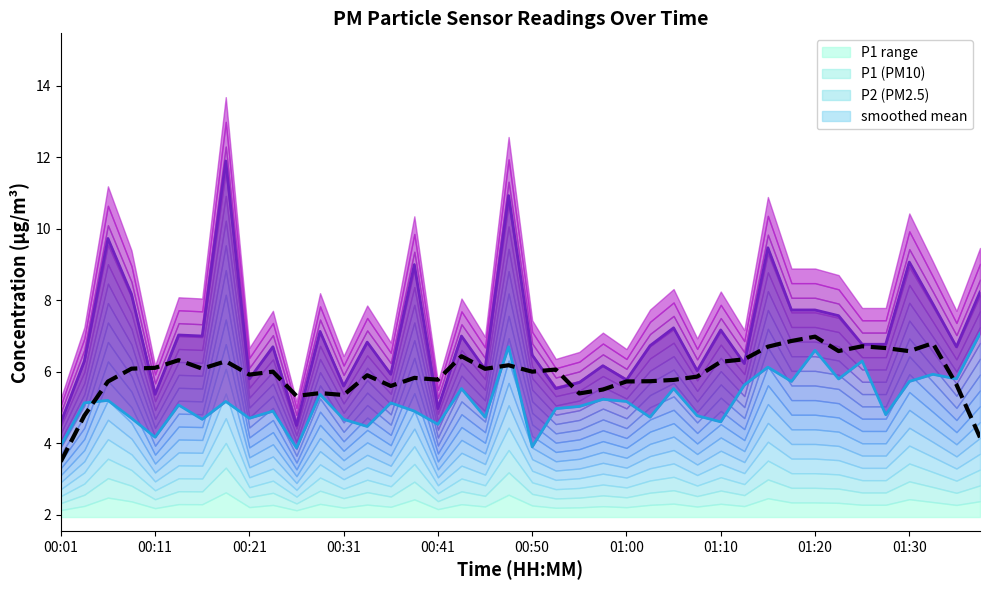

What is the greatest value displayed?

11.9